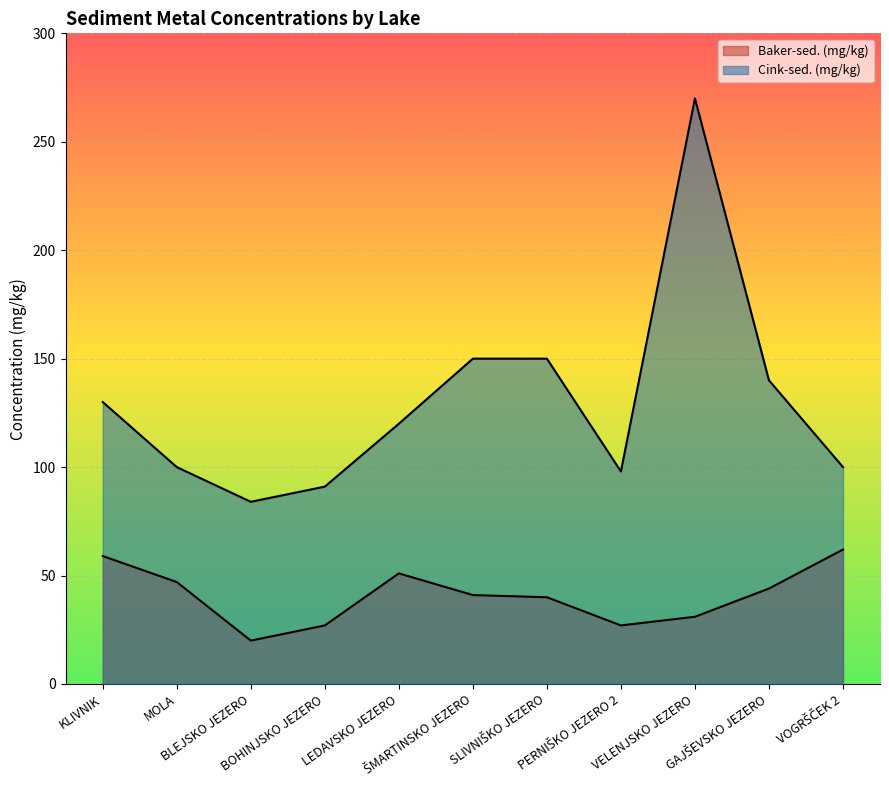

At which label does Baker-sed. (mg/kg) first exceed 41?

KLIVNIK